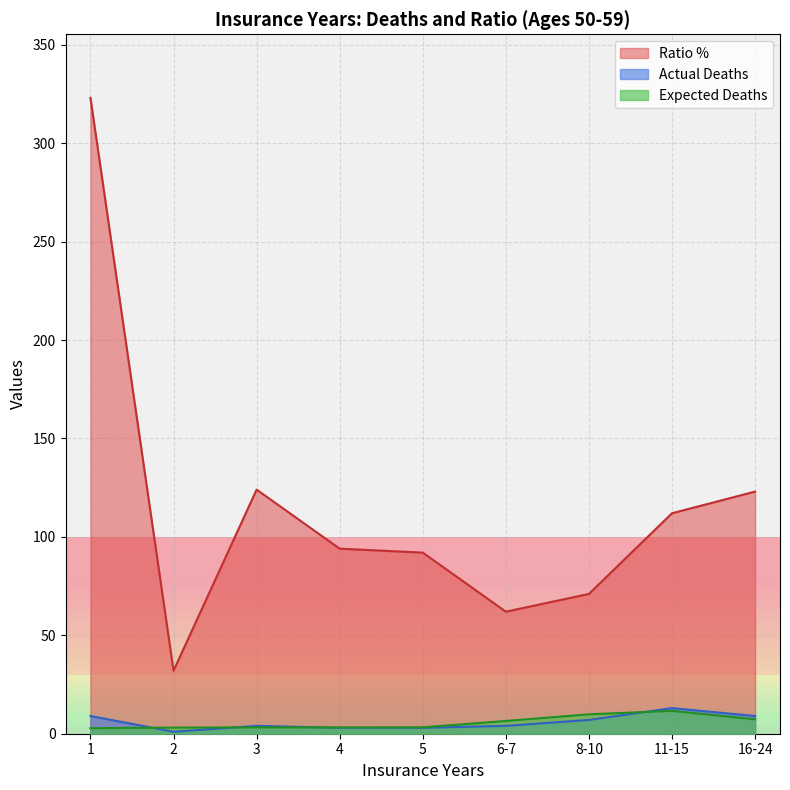

Which category has the highest value in the Ratio % series?

1